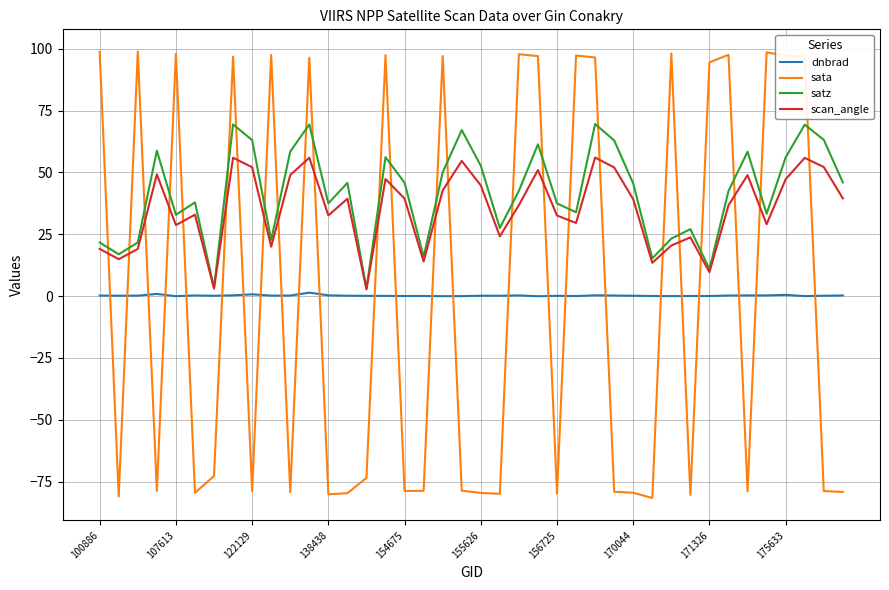

Which series has the widest spread of values?

sata